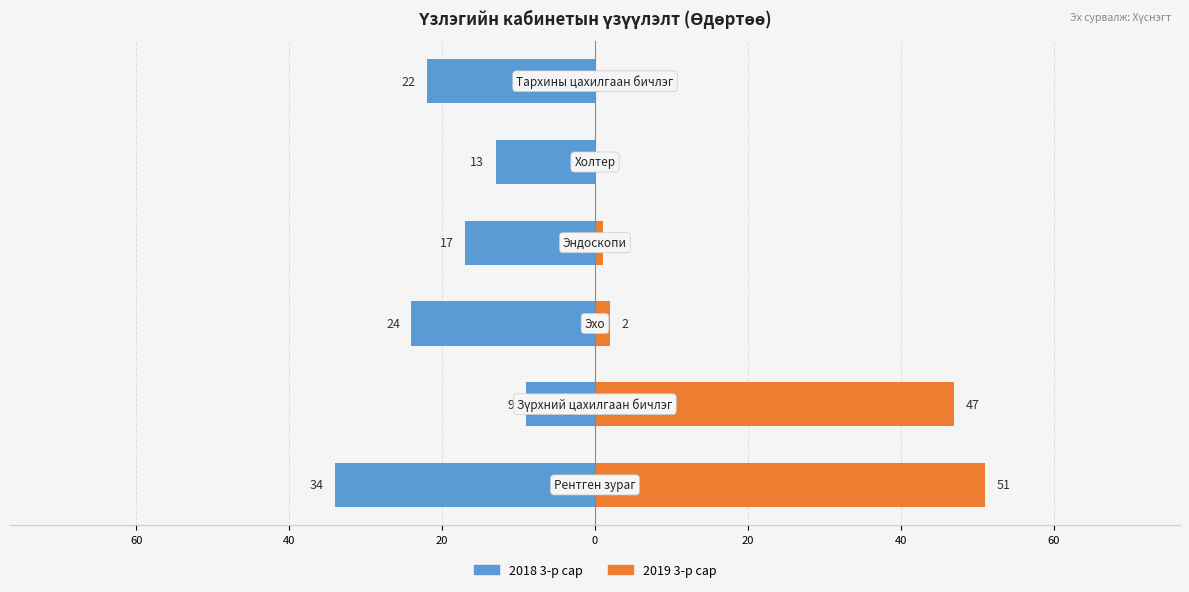

How many bars are there in total?

12